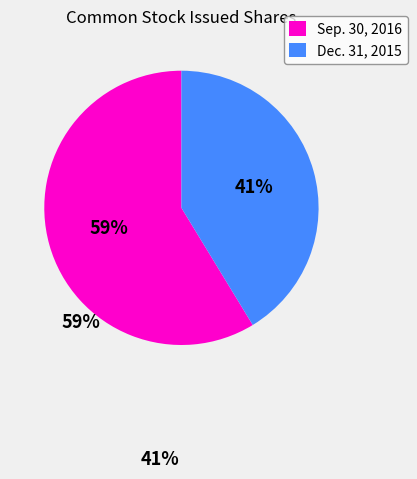

Does Common stock, issued (Sep. 30, 2016) represent more than half of the total?

Yes